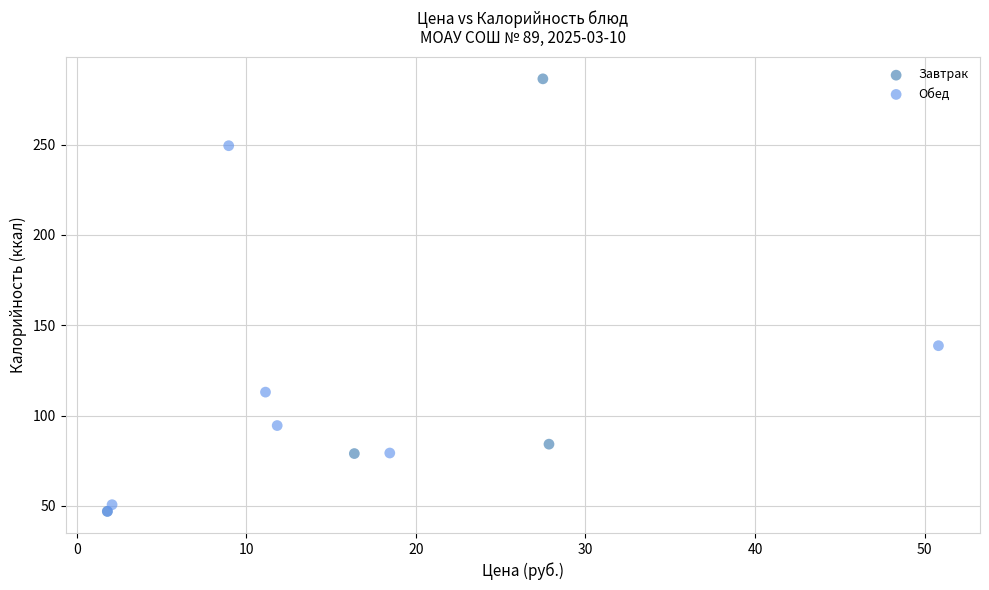

What are all the series names shown in the legend?

Завтрак, Обед